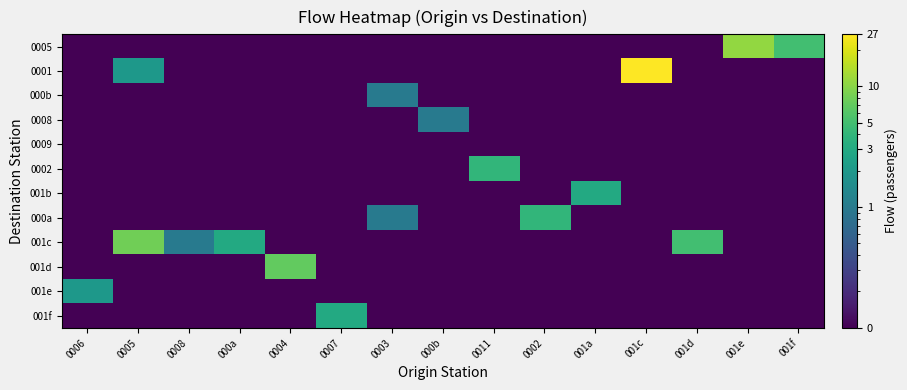

Reading left to right, extract all data points from this chart.

0005: 0006=0.1	0005=0.1	0008=0.1	000a=0.1	0004=0.1	0007=0.1	0003=0.1	000b=0.1	0011=0.1	0002=0.1	001a=0.1	001c=0.1	001d=0.1	001e=11.0	001f=5.0
0001: 0006=0.1	0005=2.0	0008=0.1	000a=0.1	0004=0.1	0007=0.1	0003=0.1	000b=0.1	0011=0.1	0002=0.1	001a=0.1	001c=27.0	001d=0.1	001e=0.1	001f=0.1
000b: 0006=0.1	0005=0.1	0008=0.1	000a=0.1	0004=0.1	0007=0.1	0003=1.0	000b=0.1	0011=0.1	0002=0.1	001a=0.1	001c=0.1	001d=0.1	001e=0.1	001f=0.1
0008: 0006=0.1	0005=0.1	0008=0.1	000a=0.1	0004=0.1	0007=0.1	0003=0.1	000b=1.0	0011=0.1	0002=0.1	001a=0.1	001c=0.1	001d=0.1	001e=0.1	001f=0.1
0009: 0006=0.1	0005=0.1	0008=0.1	000a=0.1	0004=0.1	0007=0.1	0003=0.1	000b=0.1	0011=0.1	0002=0.1	001a=0.1	001c=0.1	001d=0.1	001e=0.1	001f=0.1
0002: 0006=0.1	0005=0.1	0008=0.1	000a=0.1	0004=0.1	0007=0.1	0003=0.1	000b=0.1	0011=4.0	0002=0.1	001a=0.1	001c=0.1	001d=0.1	001e=0.1	001f=0.1
001b: 0006=0.1	0005=0.1	0008=0.1	000a=0.1	0004=0.1	0007=0.1	0003=0.1	000b=0.1	0011=0.1	0002=0.1	001a=3.0	001c=0.1	001d=0.1	001e=0.1	001f=0.1
000a: 0006=0.1	0005=0.1	0008=0.1	000a=0.1	0004=0.1	0007=0.1	0003=1.0	000b=0.1	0011=0.1	0002=4.0	001a=0.1	001c=0.1	001d=0.1	001e=0.1	001f=0.1
001c: 0006=0.1	0005=8.0	0008=1.0	000a=3.0	0004=0.1	0007=0.1	0003=0.1	000b=0.1	0011=0.1	0002=0.1	001a=0.1	001c=0.1	001d=5.0	001e=0.1	001f=0.1
001d: 0006=0.1	0005=0.1	0008=0.1	000a=0.1	0004=7.0	0007=0.1	0003=0.1	000b=0.1	0011=0.1	0002=0.1	001a=0.1	001c=0.1	001d=0.1	001e=0.1	001f=0.1
001e: 0006=2.0	0005=0.1	0008=0.1	000a=0.1	0004=0.1	0007=0.1	0003=0.1	000b=0.1	0011=0.1	0002=0.1	001a=0.1	001c=0.1	001d=0.1	001e=0.1	001f=0.1
001f: 0006=0.1	0005=0.1	0008=0.1	000a=0.1	0004=0.1	0007=3.0	0003=0.1	000b=0.1	0011=0.1	0002=0.1	001a=0.1	001c=0.1	001d=0.1	001e=0.1	001f=0.1